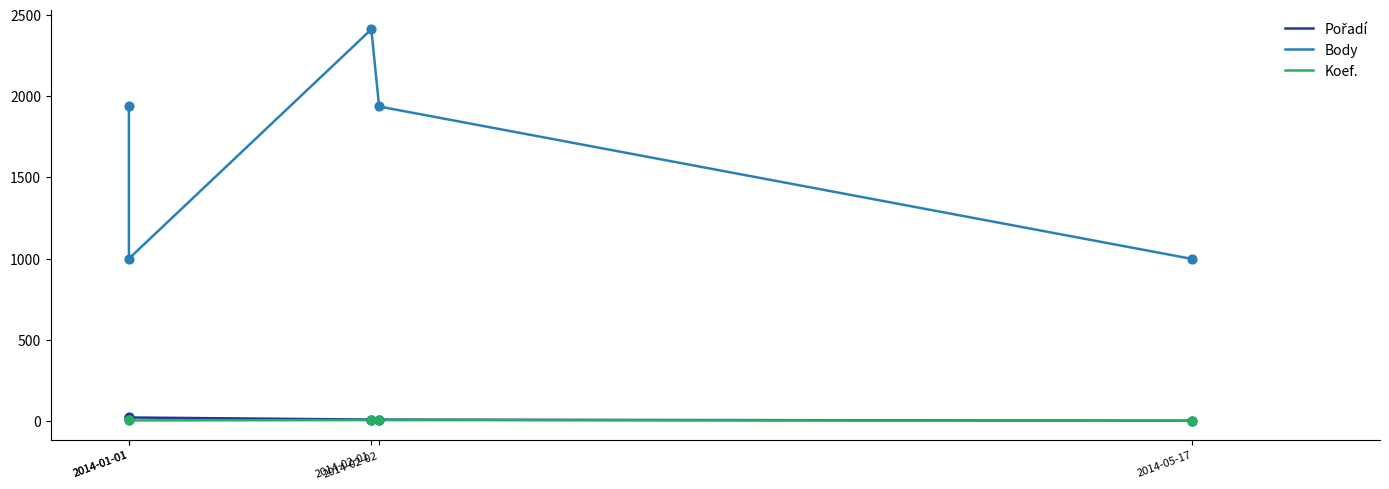

Which series has the largest total across all categories?

Body